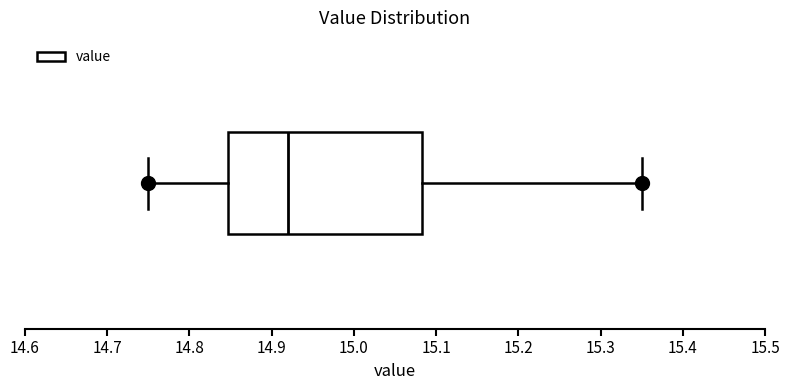

Where is the left edge of the box on the x-axis? The values are not printed on the chart, so give them approximately, as read against the axis.

14.85